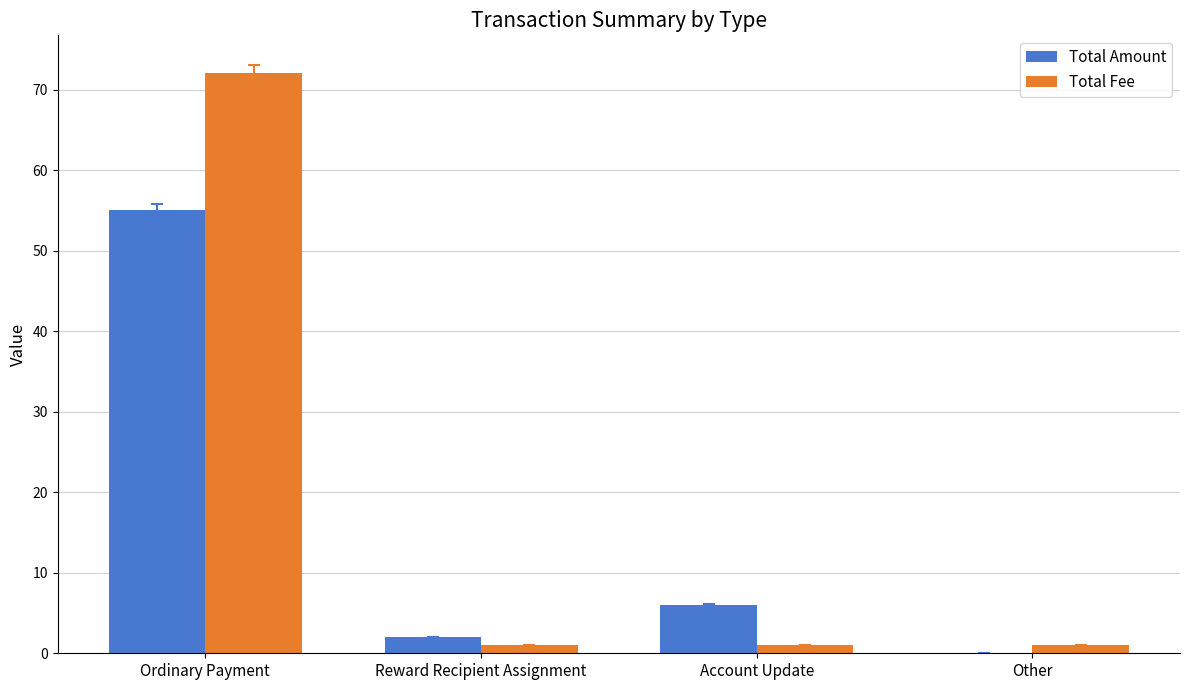

How many data points does each series have?

4